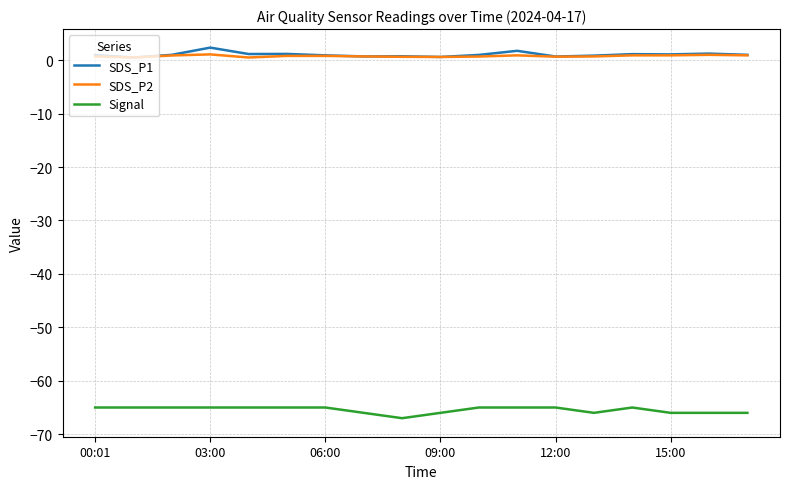

True or false: SDS_P2 and Signal cross at least once.

False